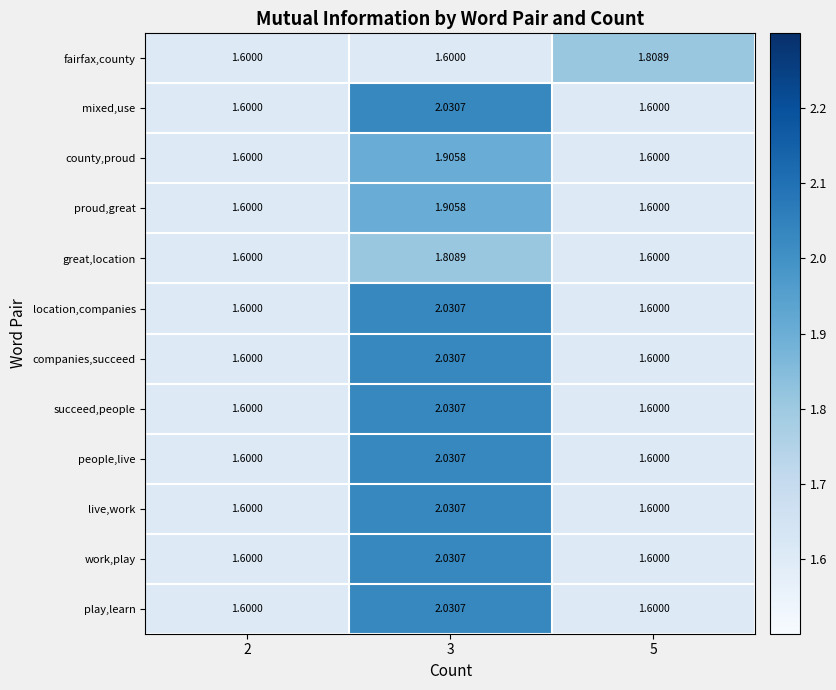

Is the value of succeed,people at 5 greater than the value of great,location at 3?

No